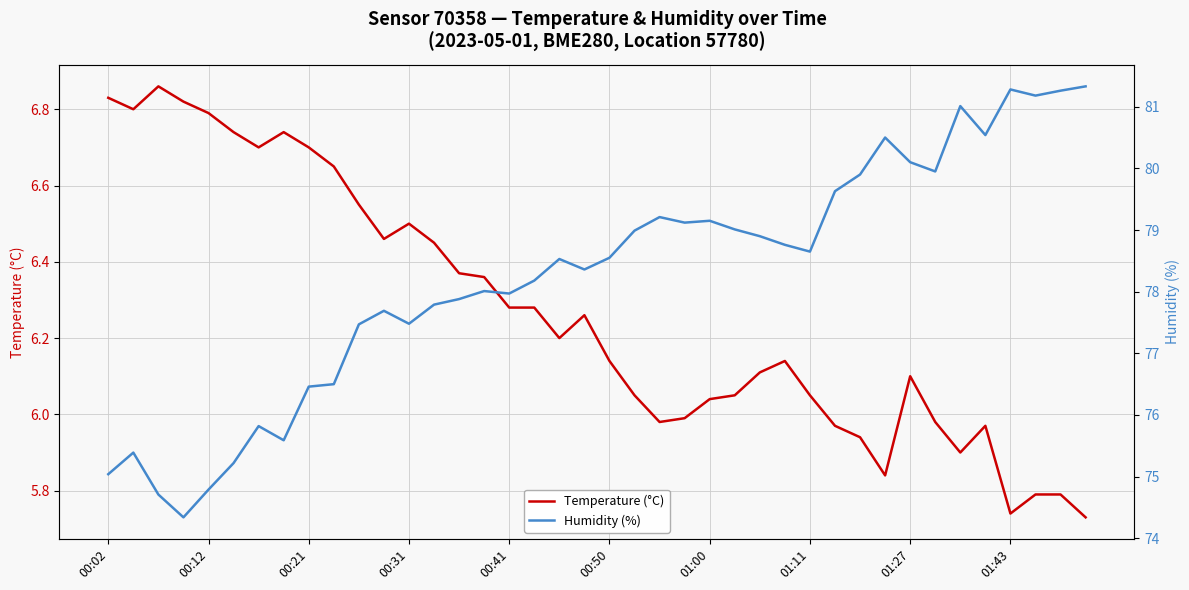

What is the spread (max minus min) of values at 01:27?

74.0